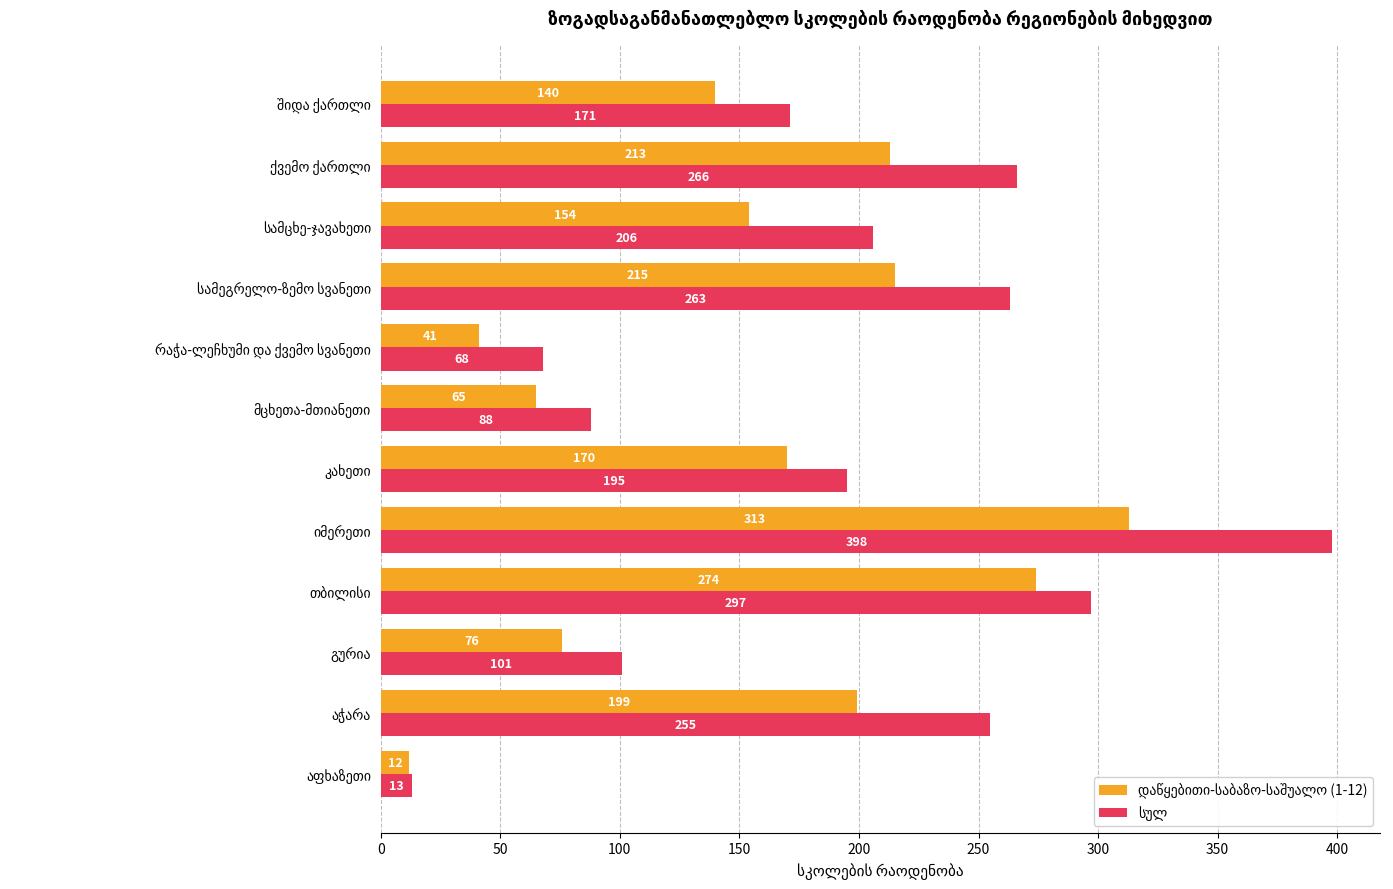

At how many categories does at least one series exceed 128?

8